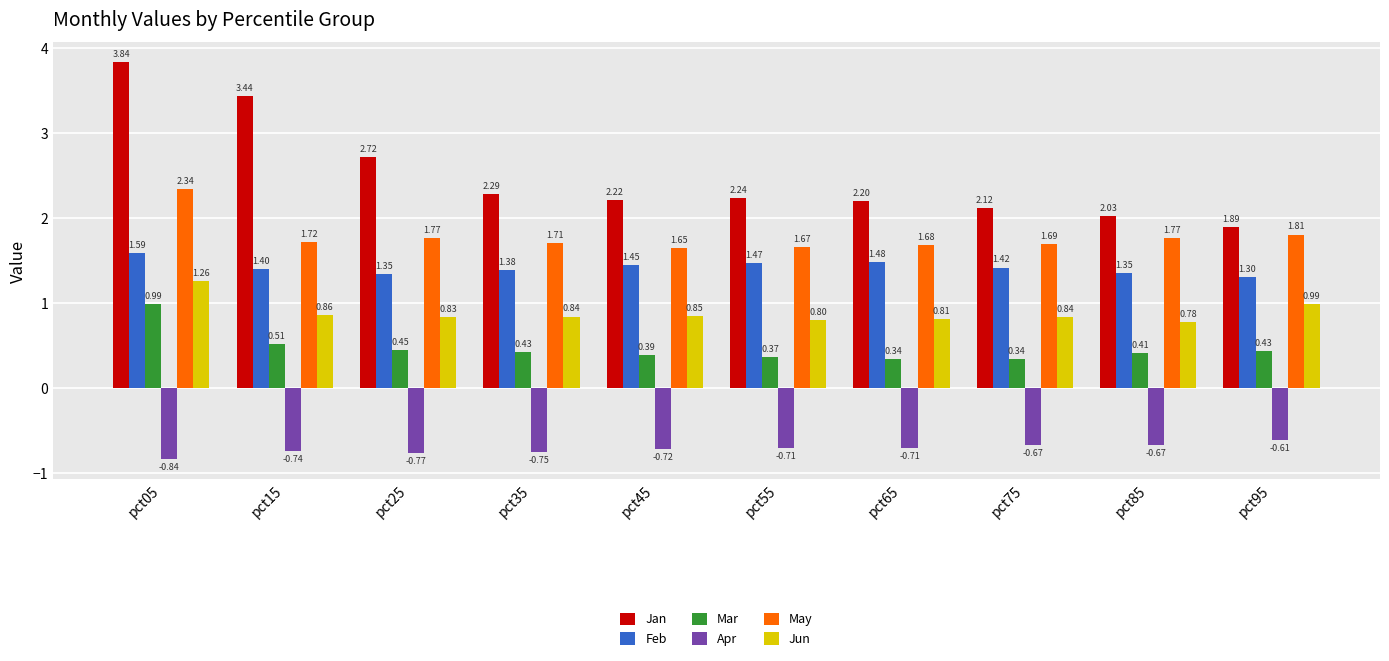

At which category does the chart reach its peak across all series?

pct05